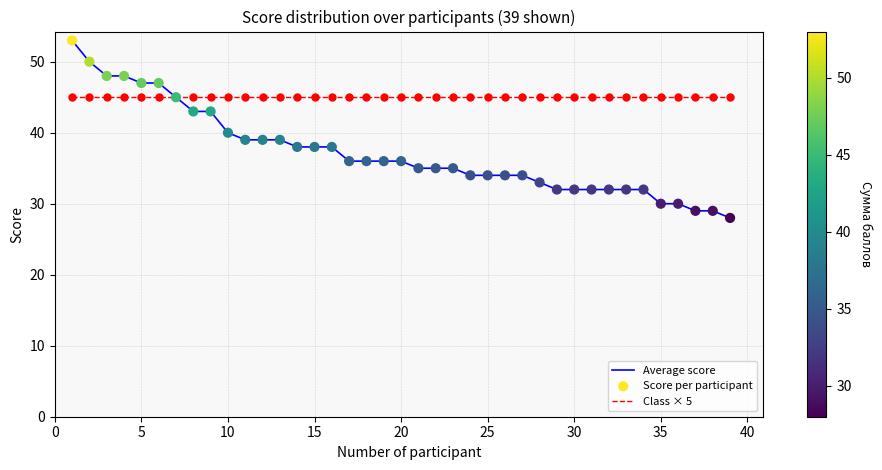

Which series has the largest total across all categories?

Class × 5